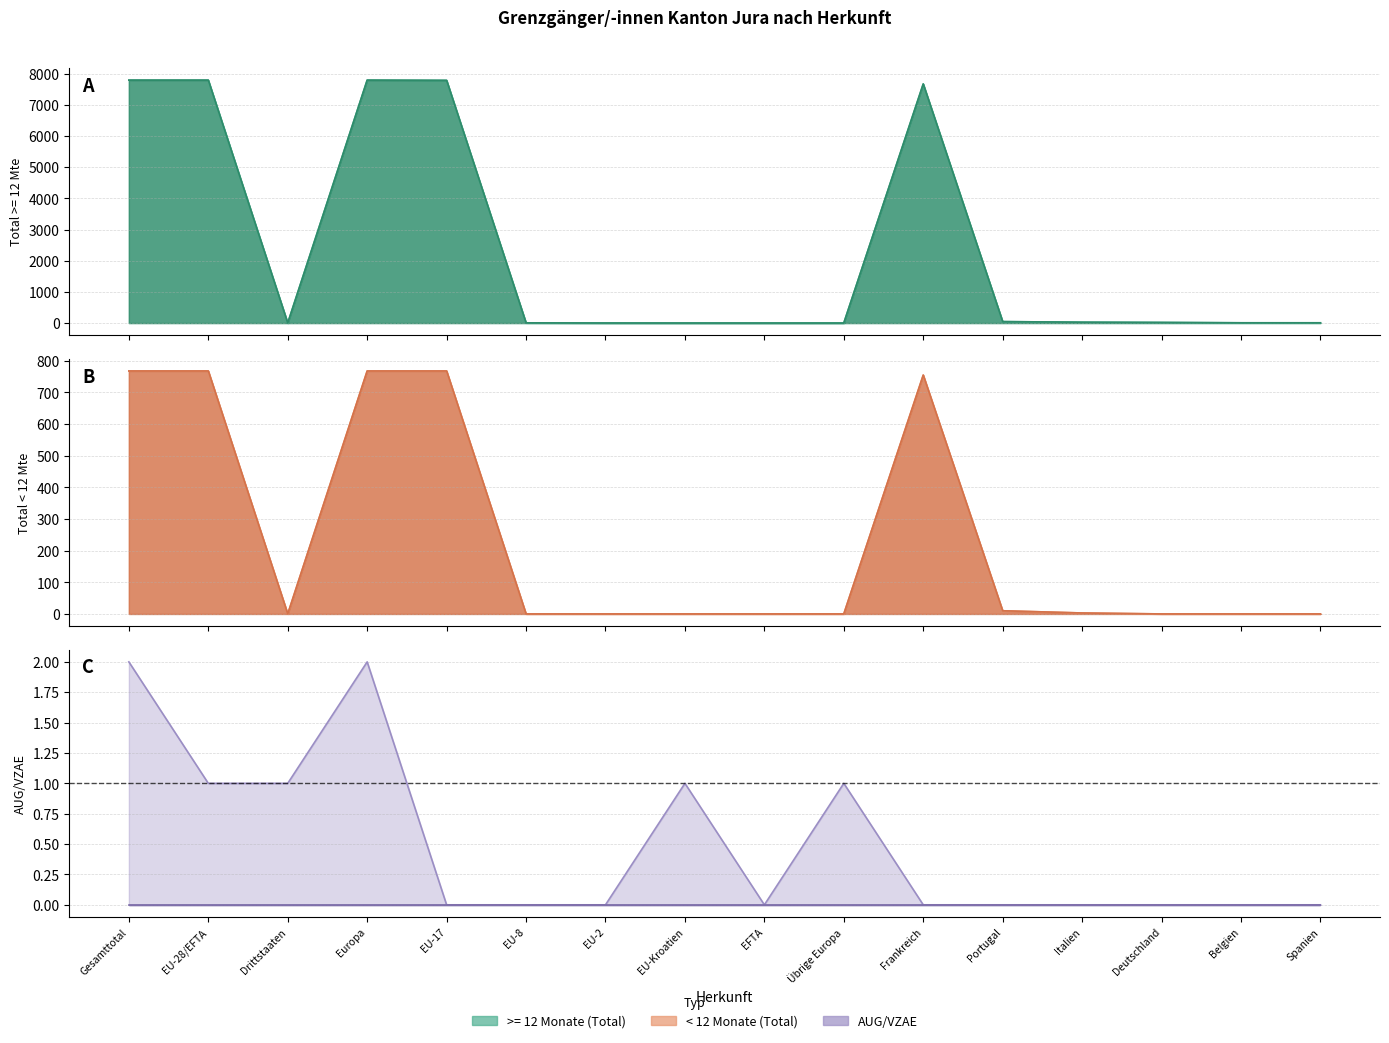

What is the sum of all AUG/VZAE >= 12 Mte values?

8